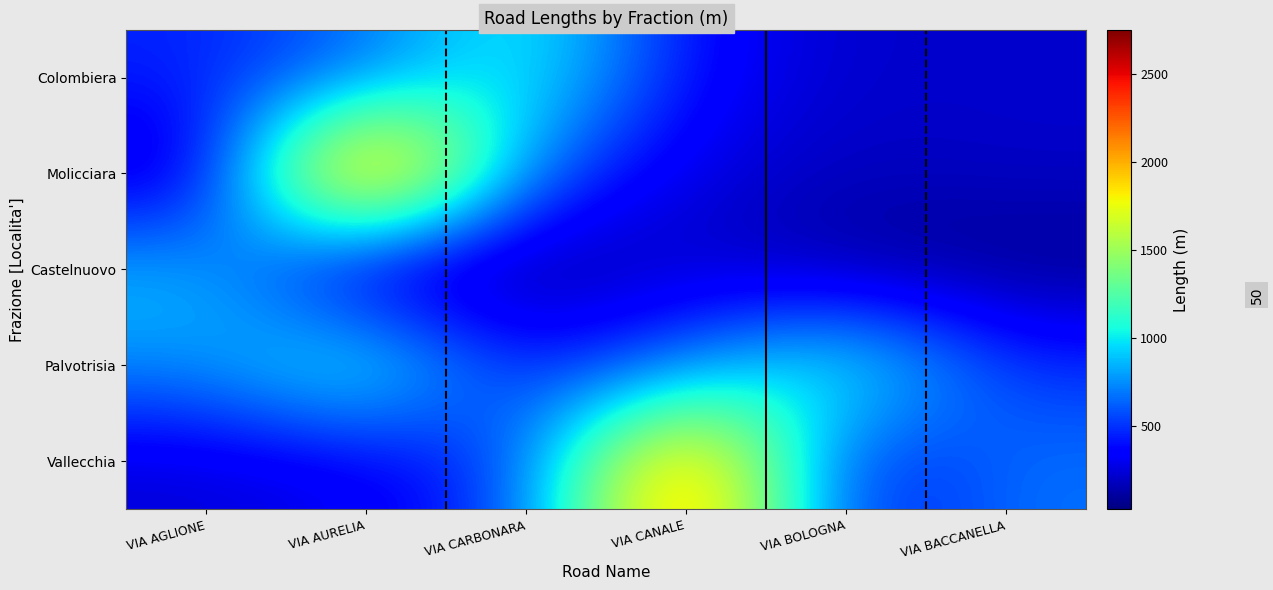

At how many categories does at least one series exceed 2197?

2